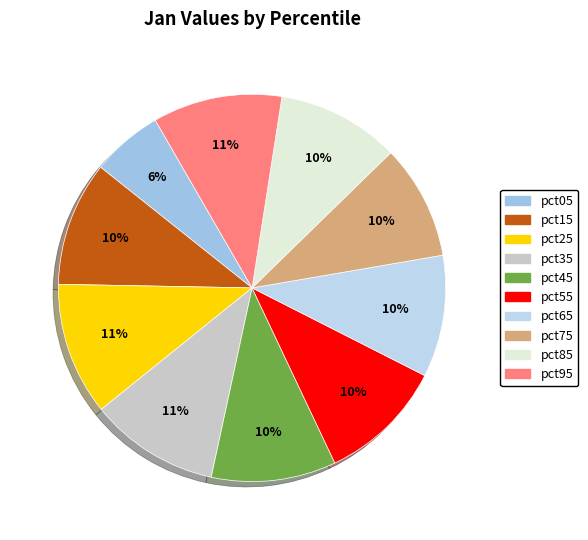

Which category has the smallest portion of the pie?

pct05